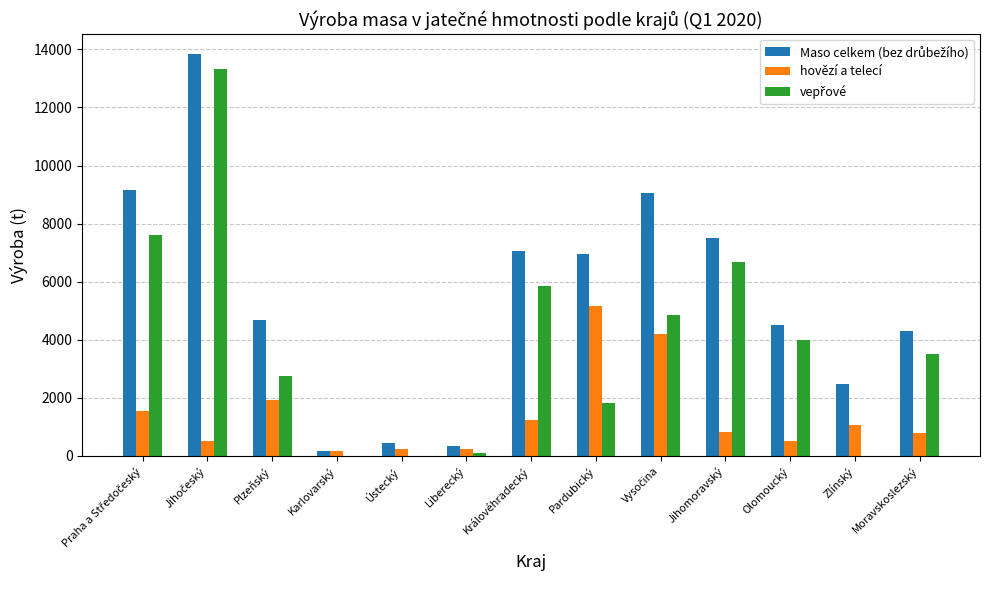

The value of hovězí a telecí at Zlínský is 1772.1. True or false?

False